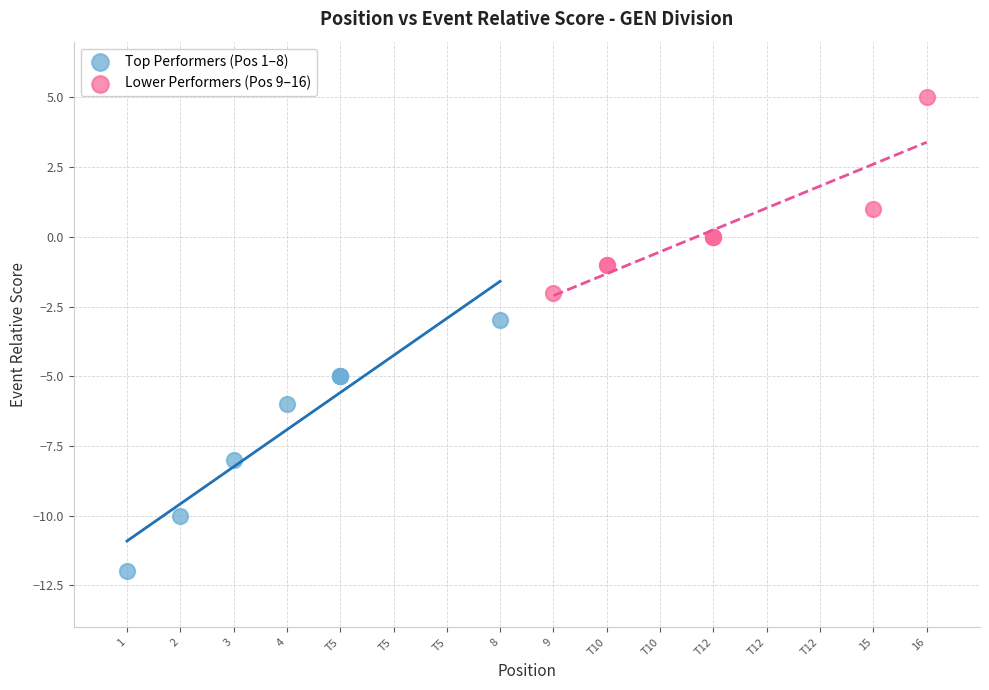

Which series reaches the minimum Y coordinate?

Top Performers (Pos 1–8)